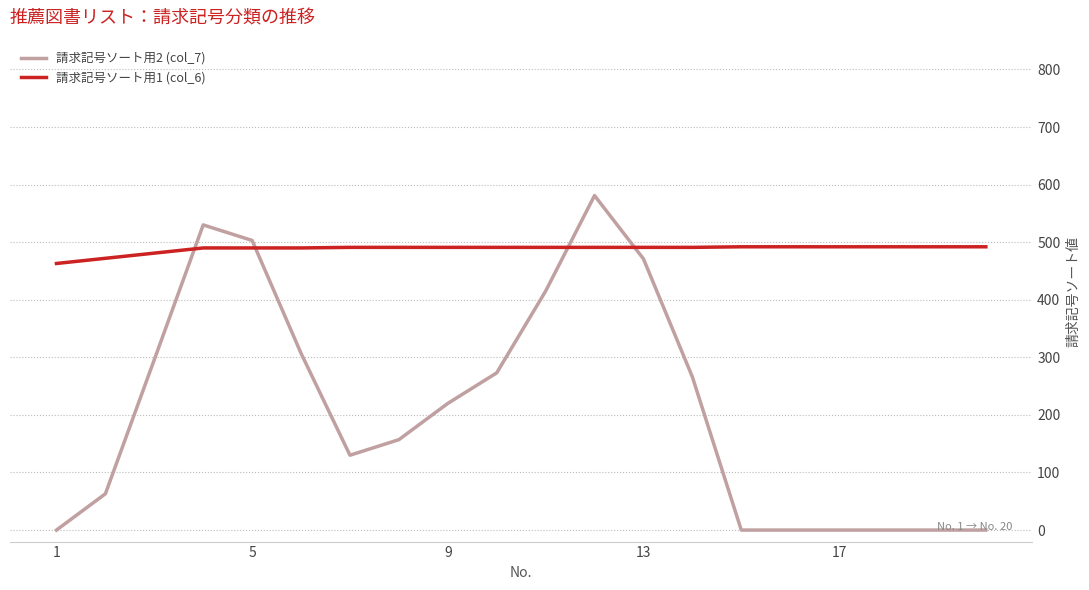

Which series has the largest total across all categories?

請求記号ソート用1 (col_6)